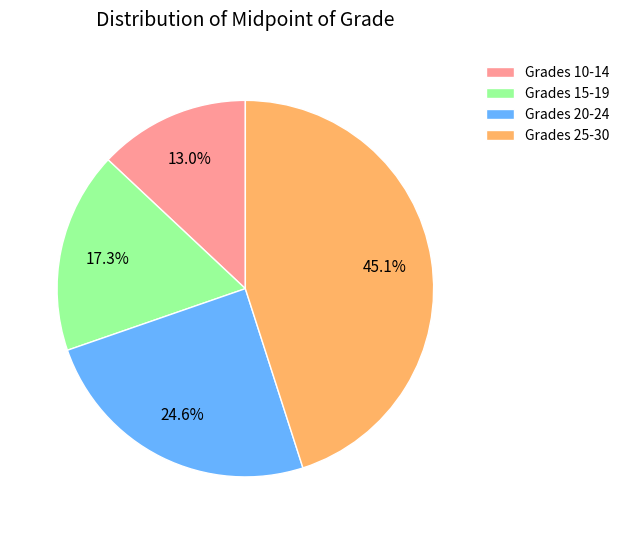

What is the ratio of the value at Grades 15-19 to the value at Grades 10-14?

1.3